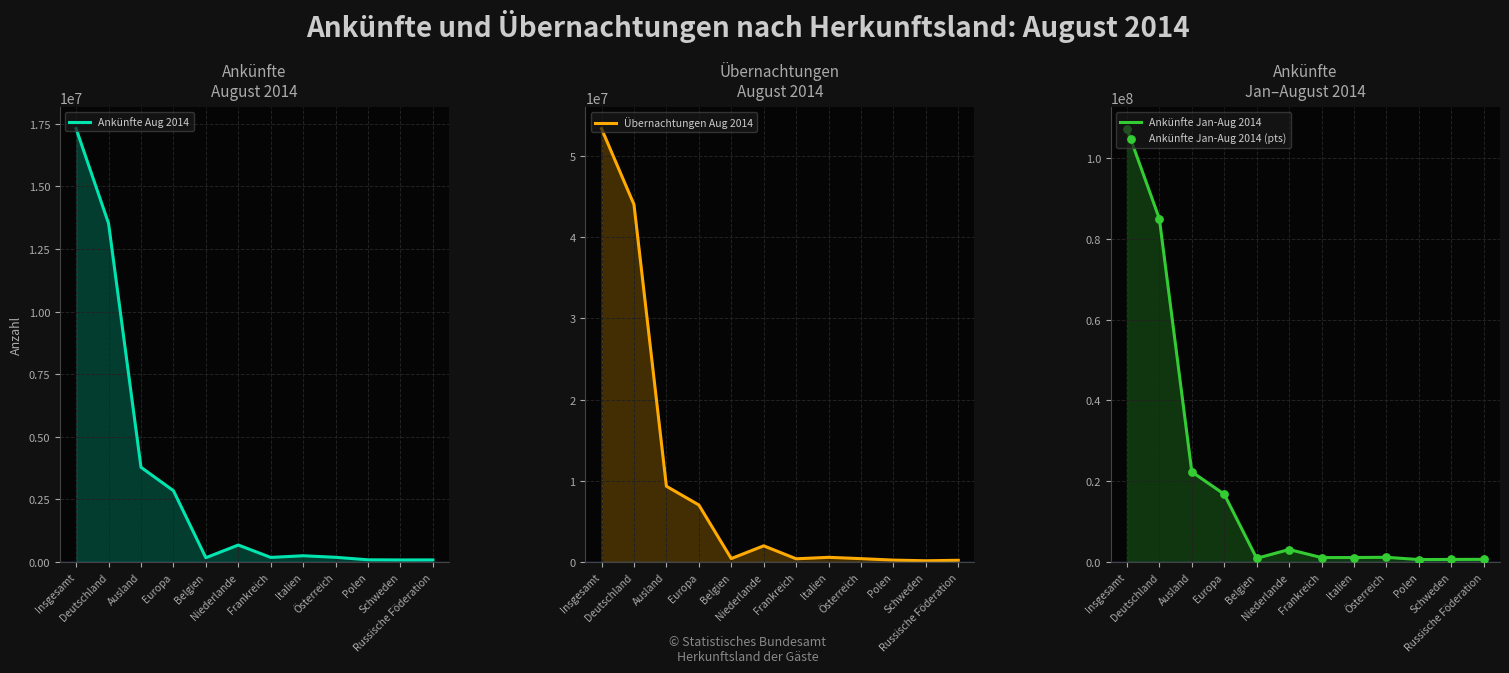

At which category is the sum across all series the highest?

Insgesamt